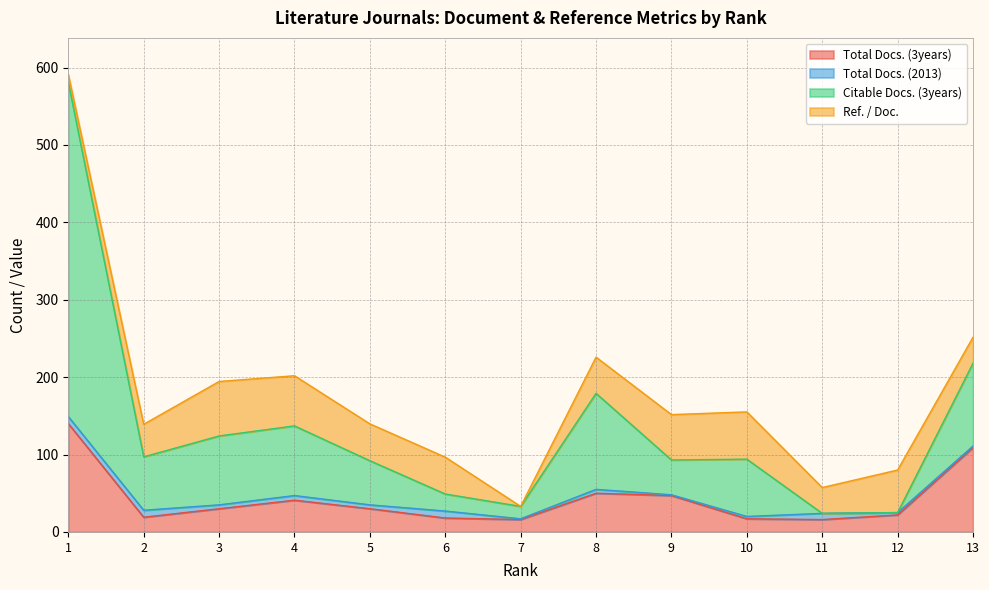

At which label does Citable Docs. (3years) reach its minimum?

11